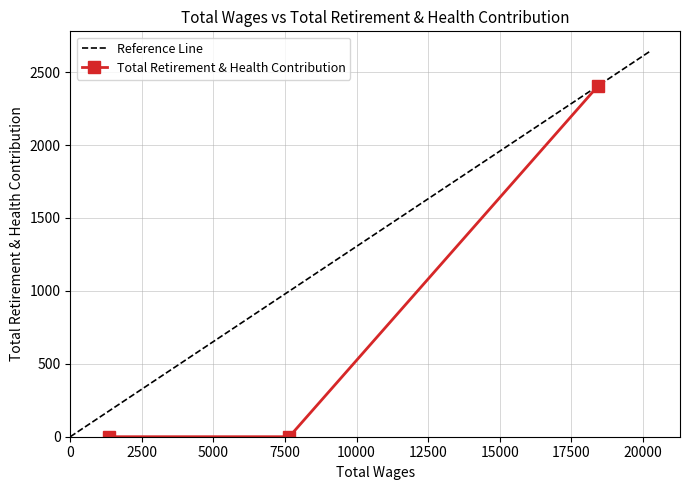

How many values are above zero?

1